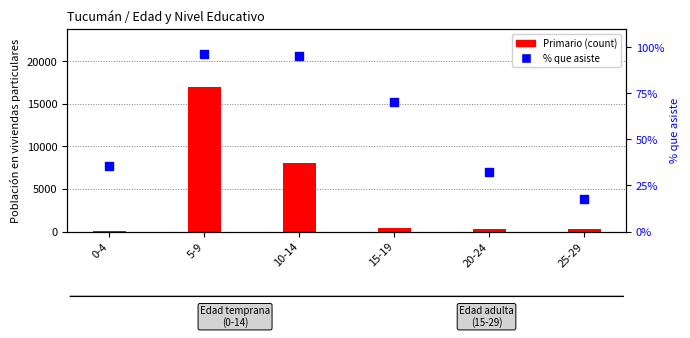

Which series contains the highest Y value?

Primario